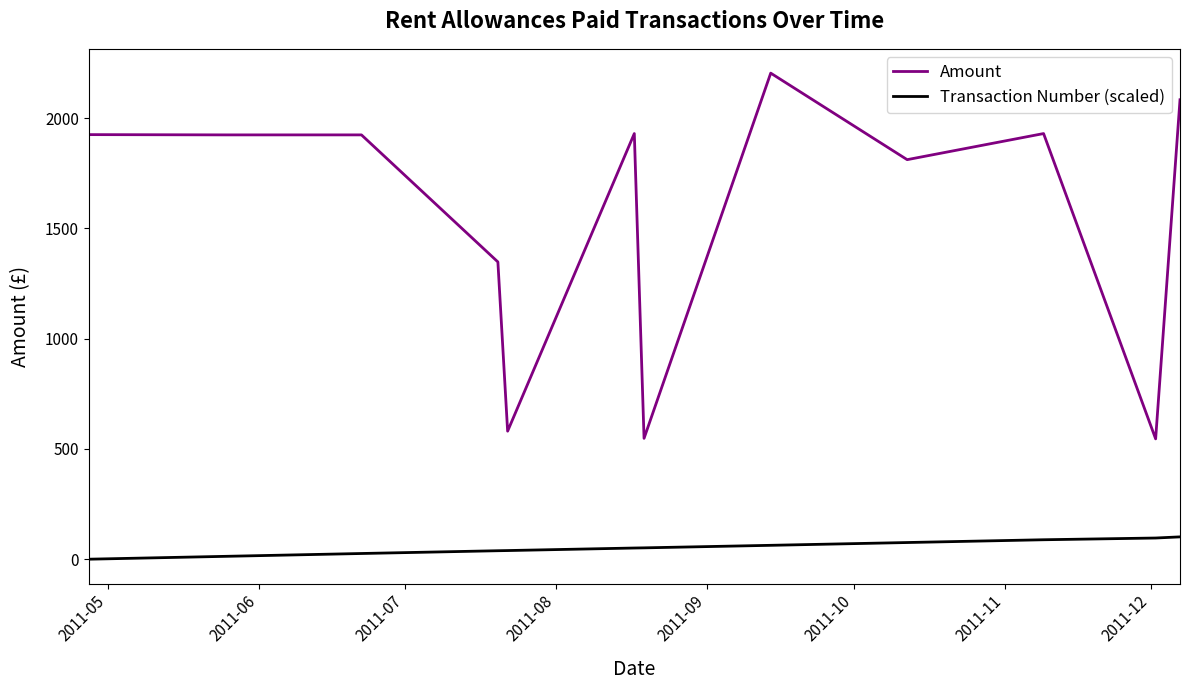

What is the difference between the maximum and second lowest values in the Transaction Number (scaled) series?

88.3